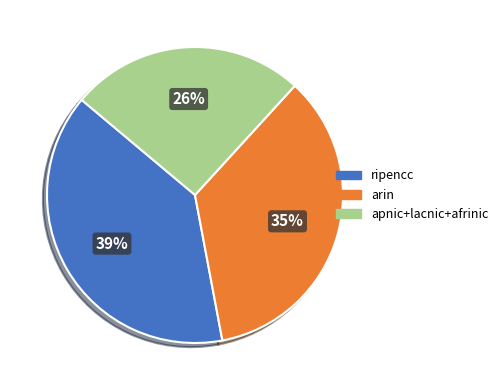

To the nearest percent, what is the average slice percentage?

33%